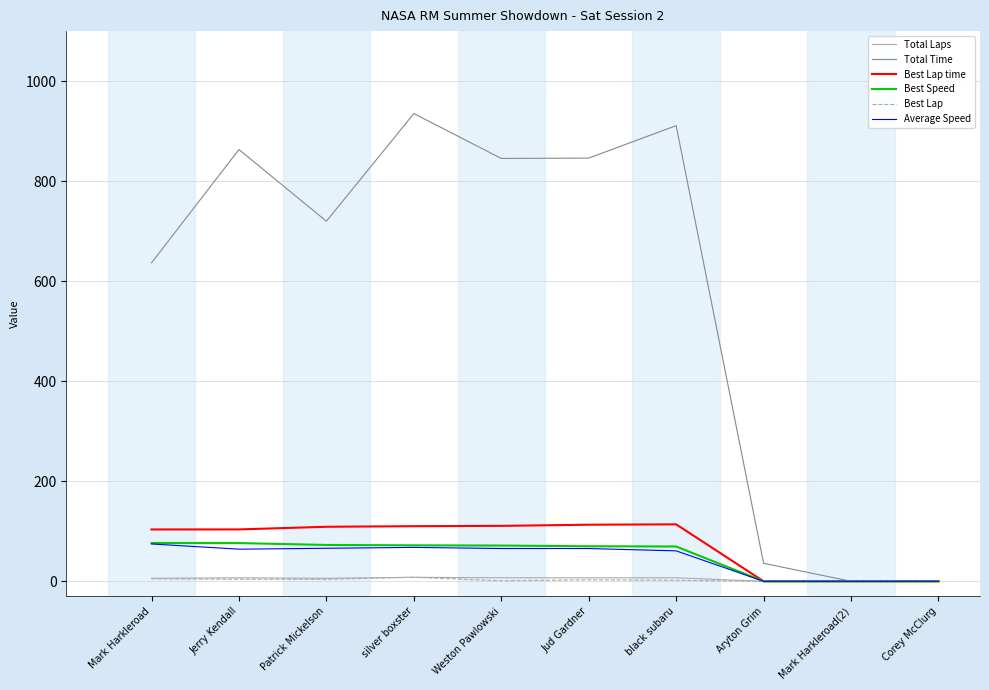

Count the number of categories in the chart.

10